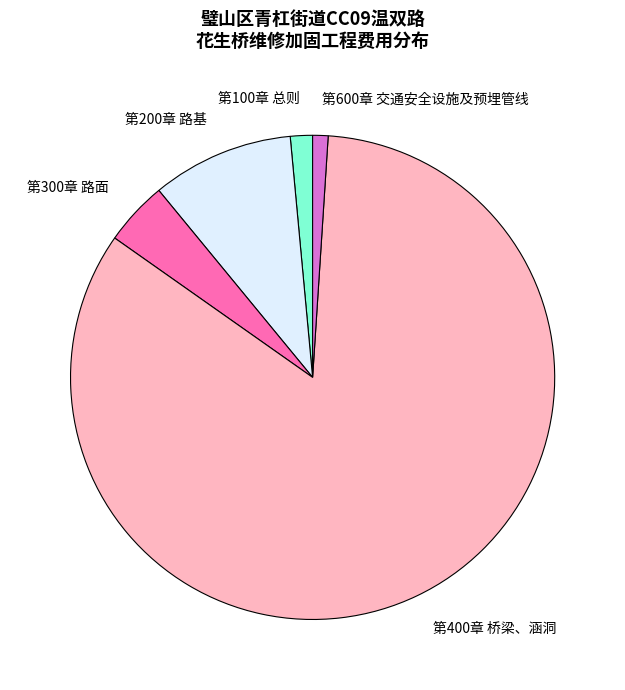

Which has a higher value, 第100章 总则 or 第300章 路面?

第300章 路面